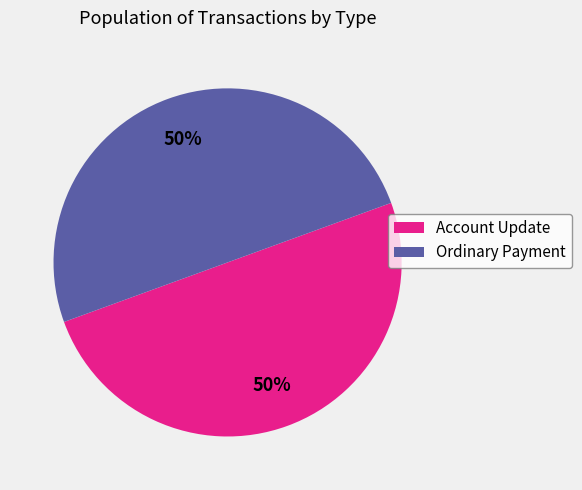

Do Account Update and Ordinary Payment together represent more than half of the pie?

Yes